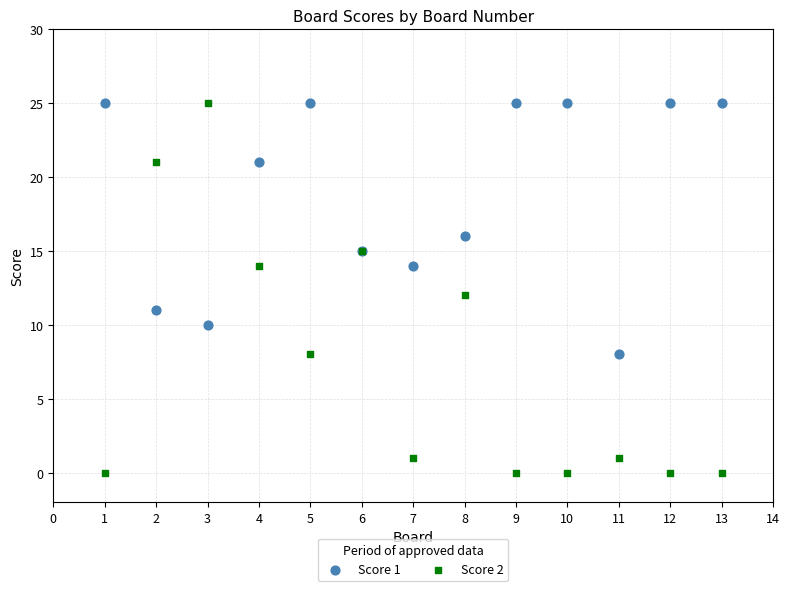

Which series has the largest Y range (max minus min)?

Score 2